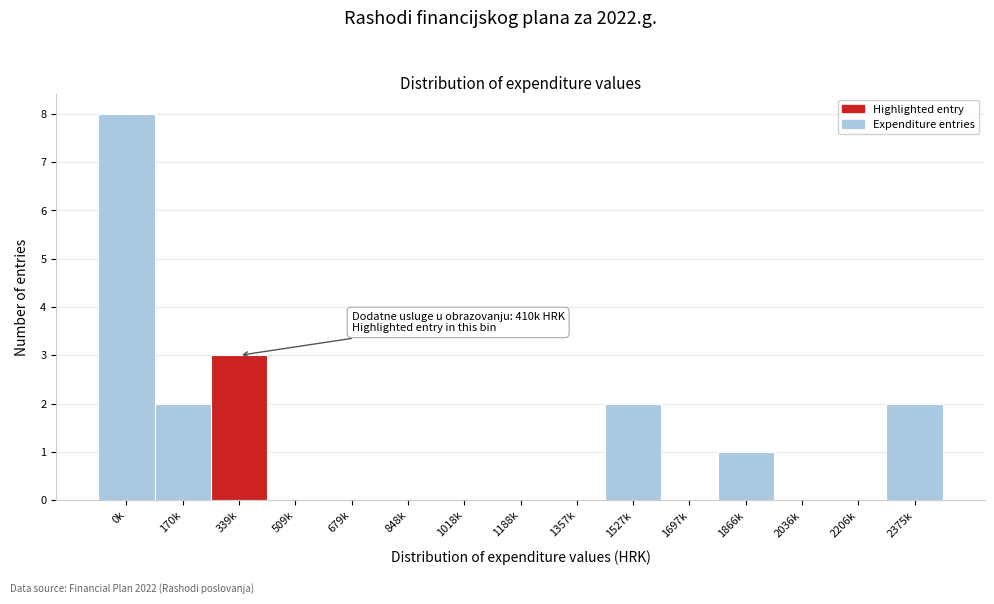

Reading left to right, extract all data points from this chart.

0k=8	170k=2	339k=3	509k=0	679k=0	848k=0	1018k=0	1188k=0	1357k=0	1527k=2	1697k=0	1866k=1	2036k=0	2206k=0	2375k=2